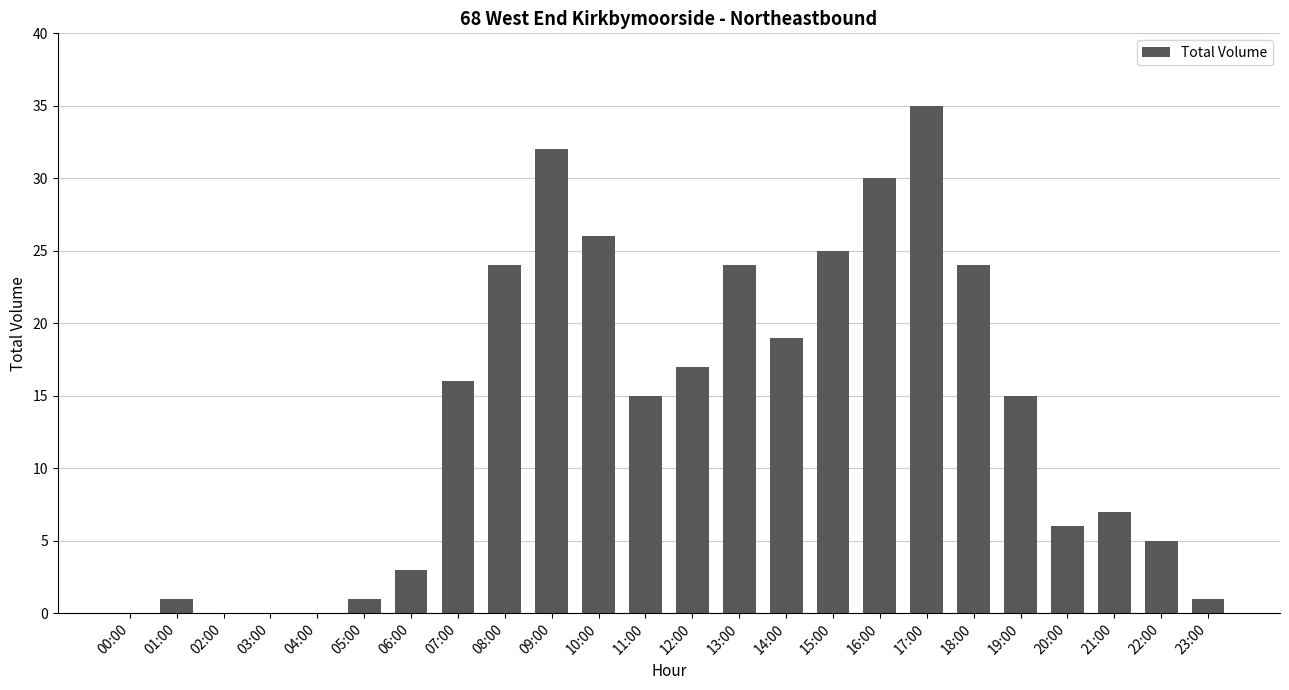

At which category does the chart reach its peak across all series?

17:00